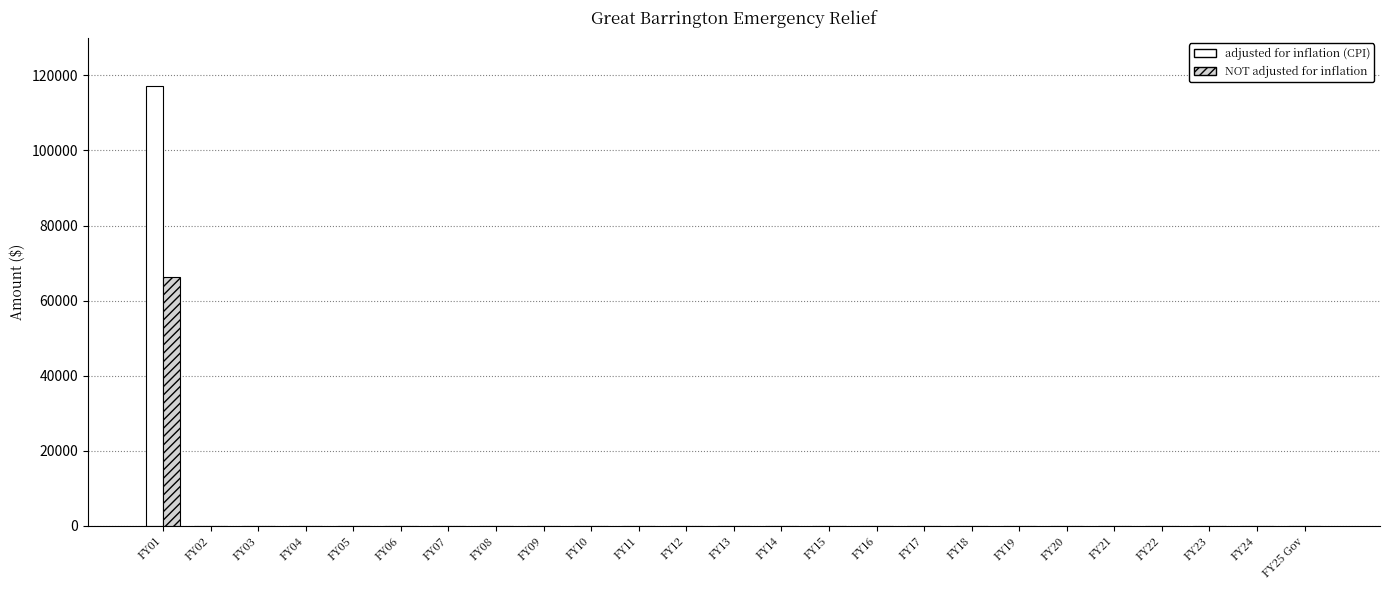

Is it true that NOT adjusted for inflation equals -25201 at FY24?

False